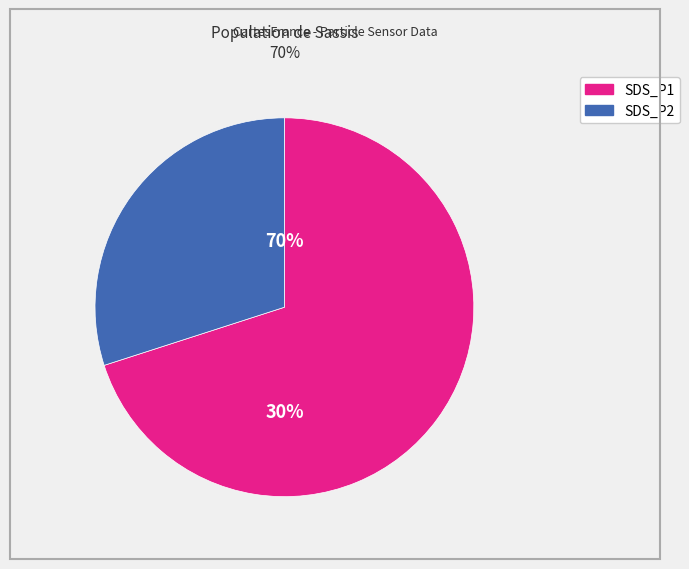

Is it true that SDS_P1 is 69% of the pie?

True